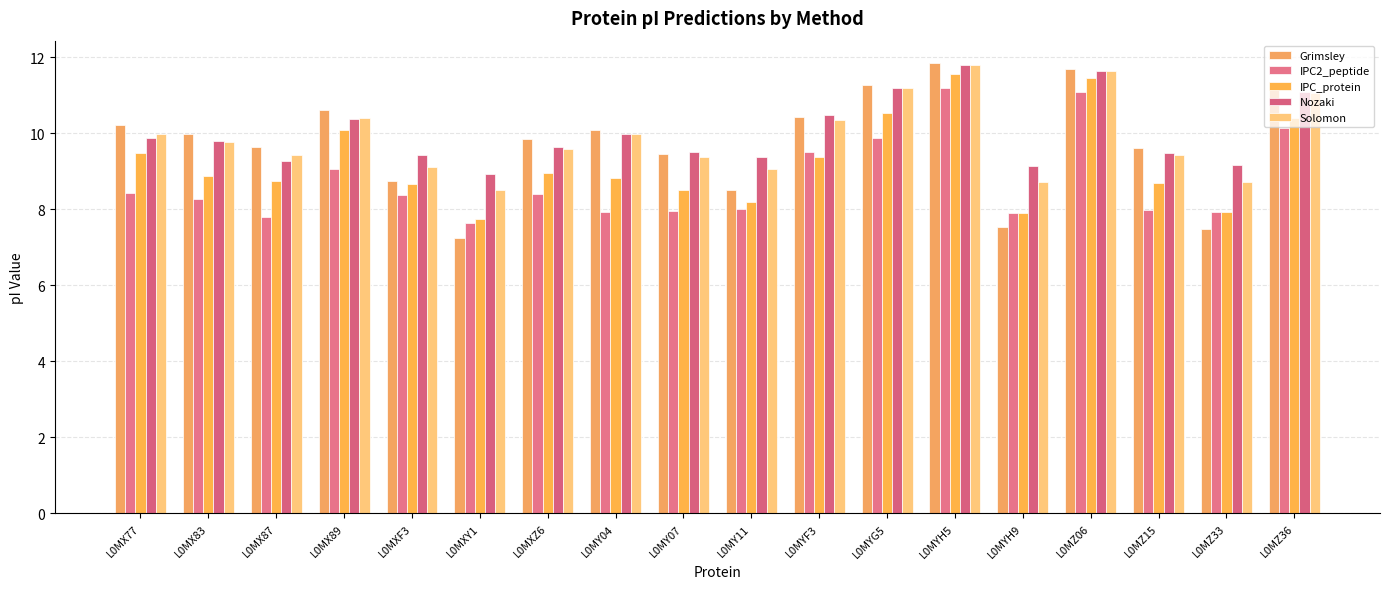

Are the bars grouped side by side (vs. stacked)?

Yes